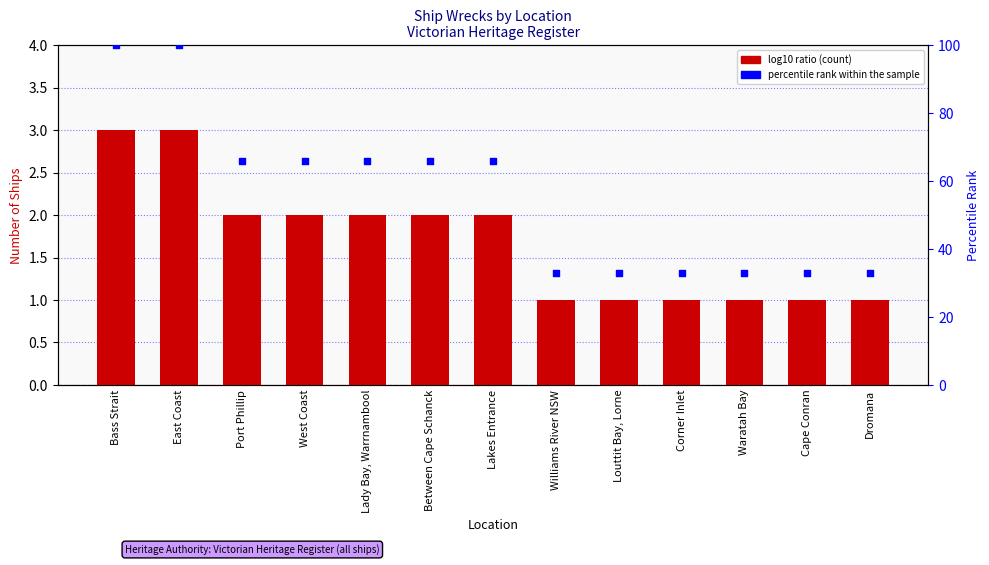

Is the value of percentile rank within the sample at Williams River NSW greater than the value of Count at Between Cape Schanck?

Yes